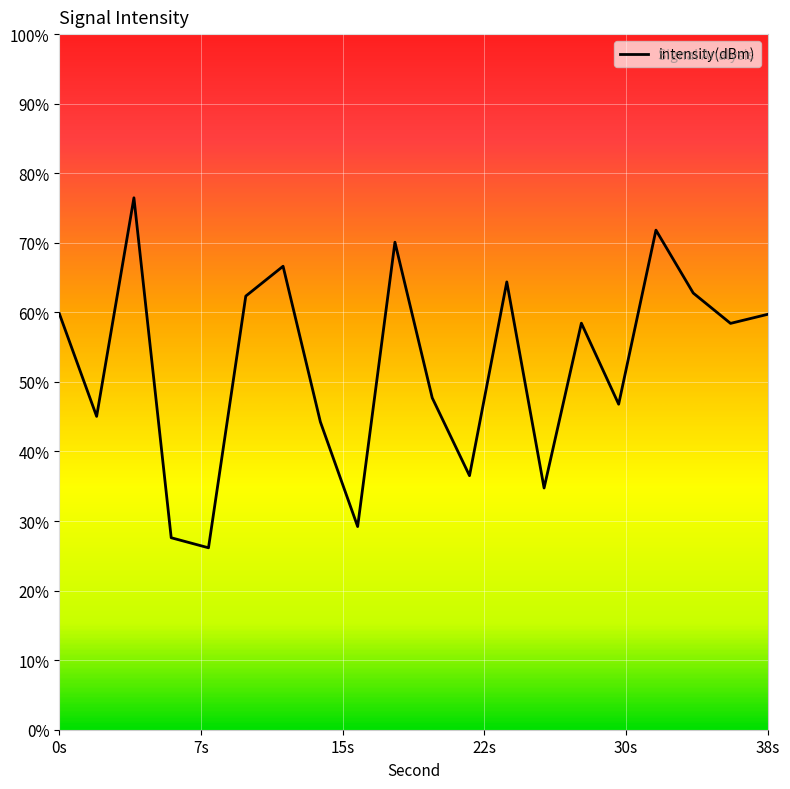

Is this an area chart (filled region under the line)?

No